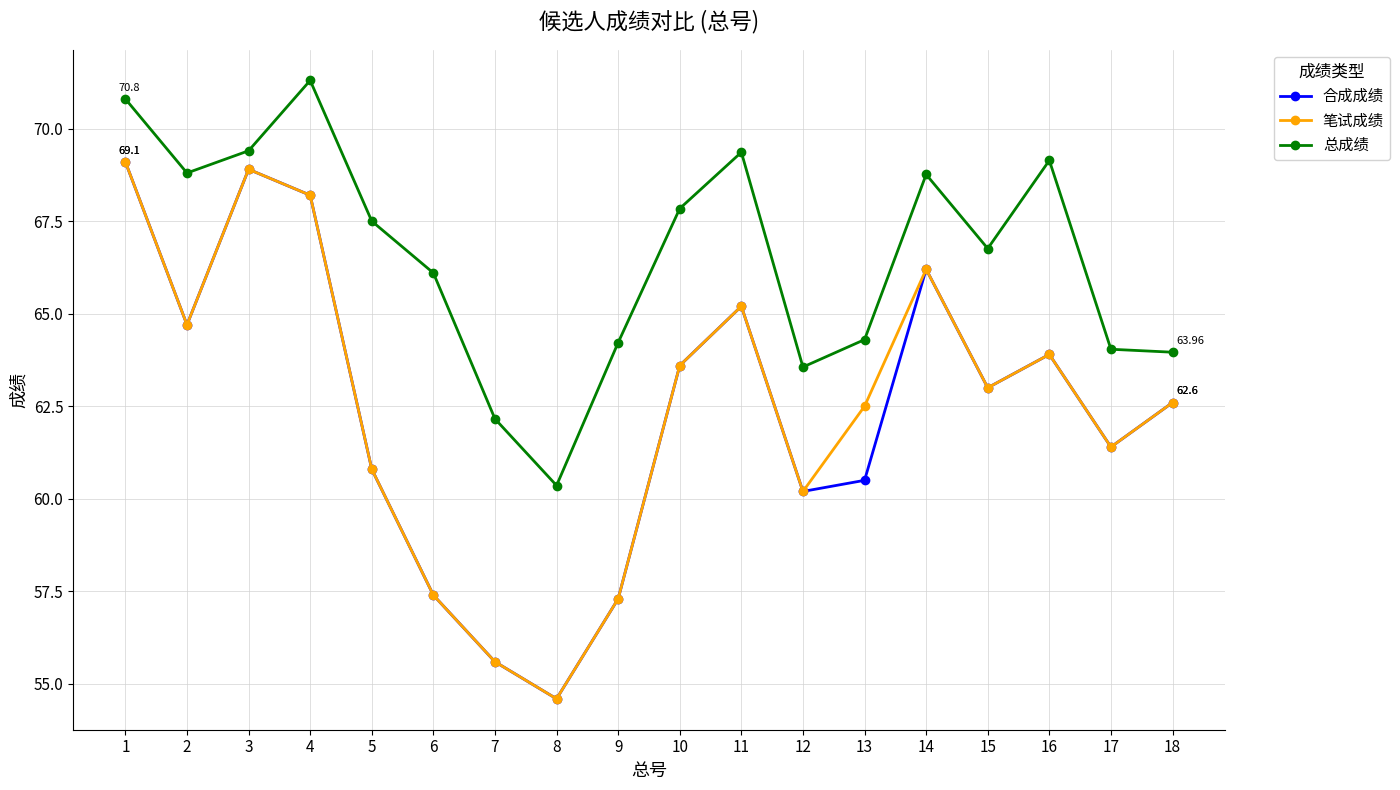

True or false: 笔试成绩 has more than 0 points higher than both neighbors.

True